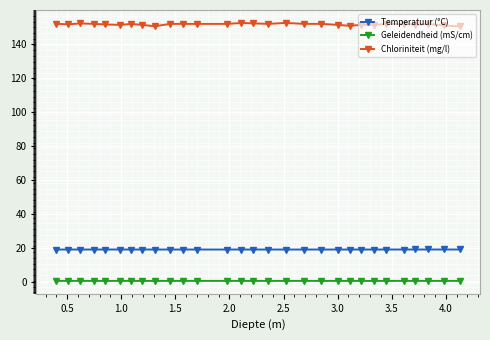

True or false: Chloriniteit (mg/l) and Temperatuur (°C) cross at least once.

False